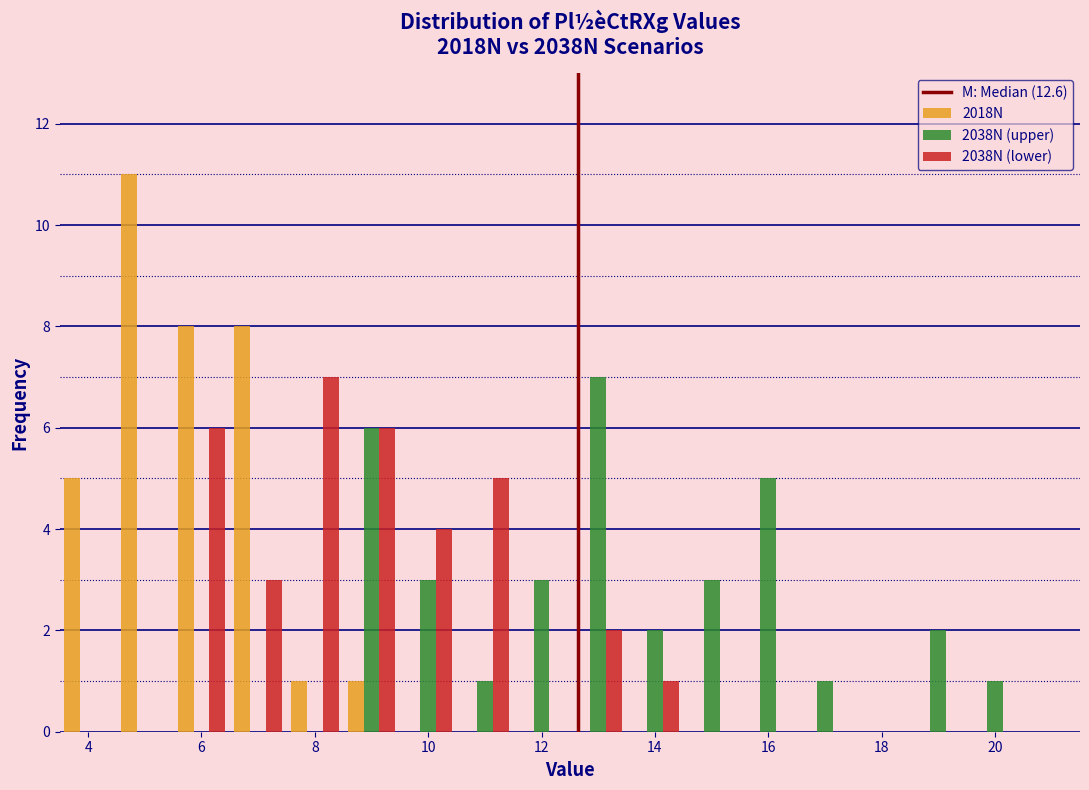

In the 2038N (lower) series, which range on the x-axis has the tallest bar?

7.5 to 8.5